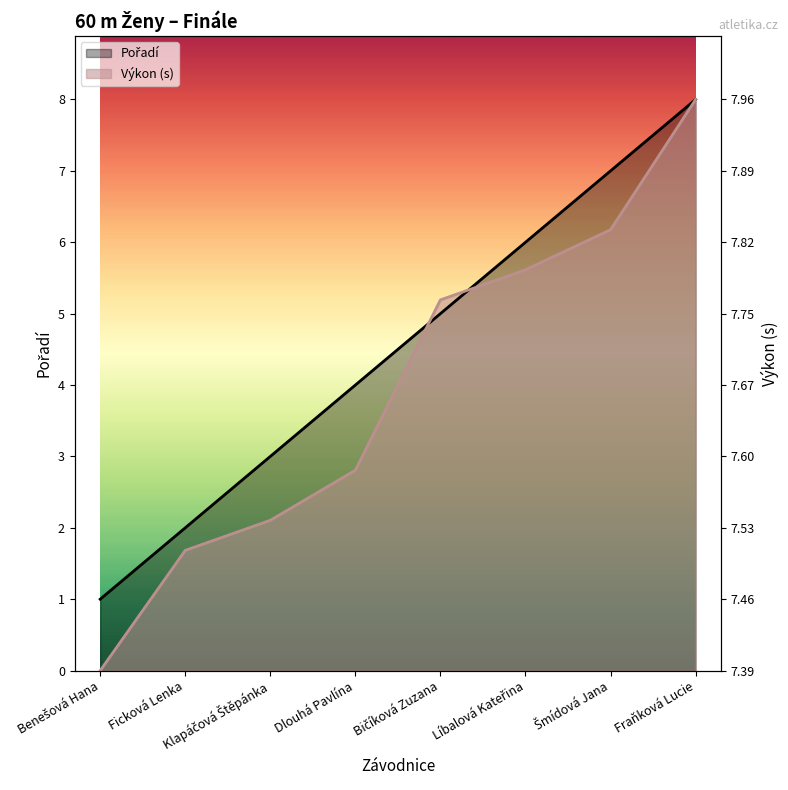

How many distinct data groups are displayed?

2